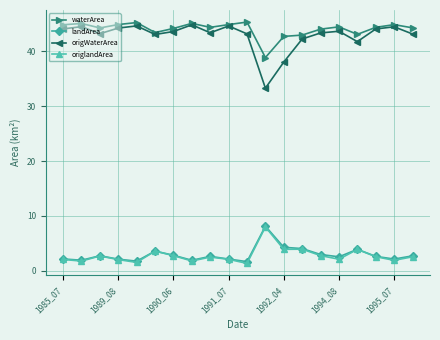

What is the value of the waterArea point at the 6th from the left?

43.4